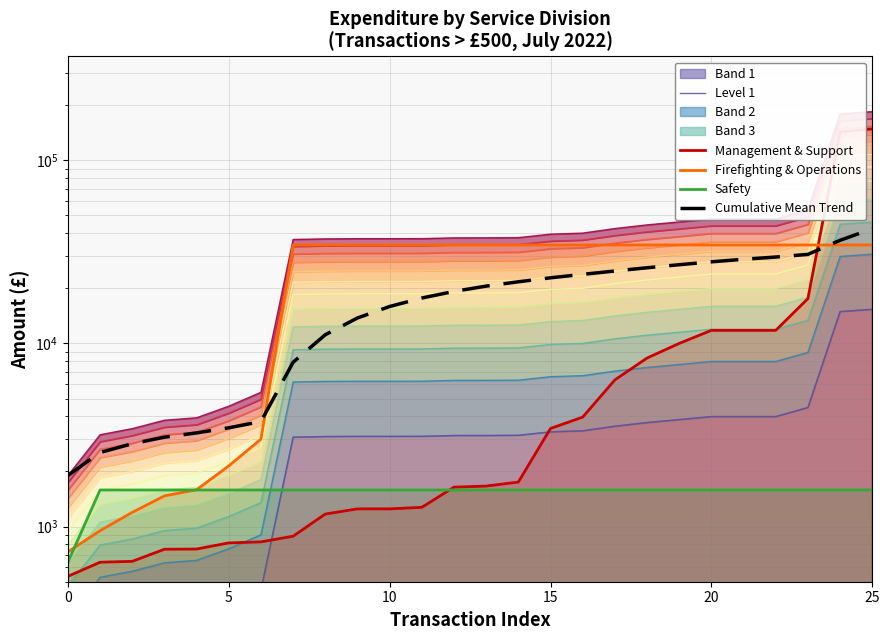

What is the difference between the highest and lowest values at 9?

33218.2